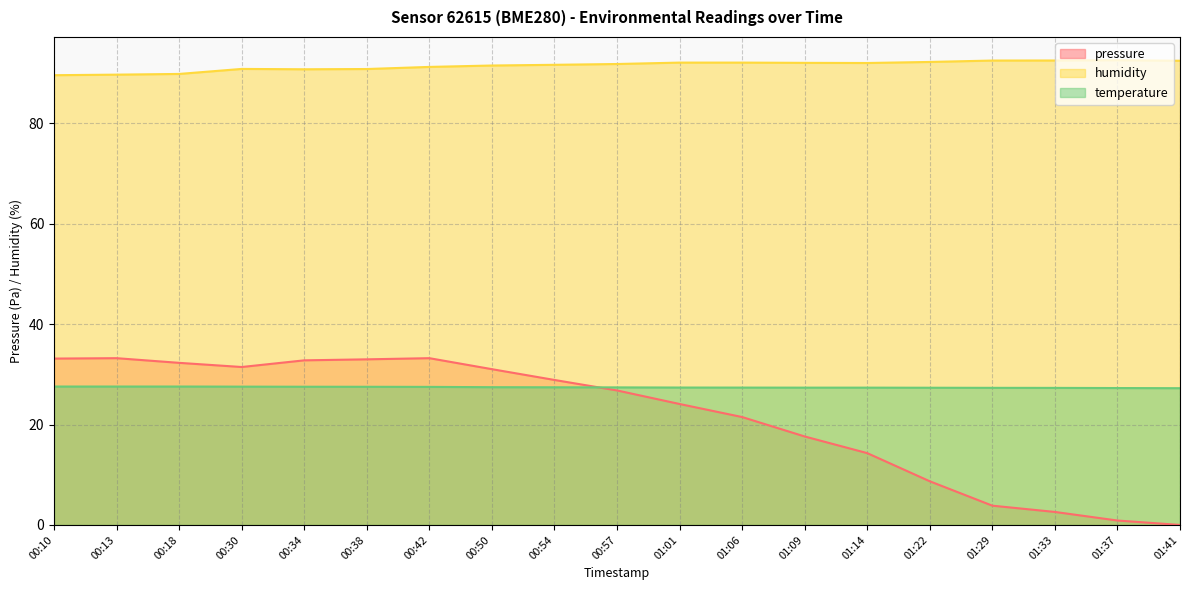

The pressure series shows 33.2 at 00:42. True or false?

True